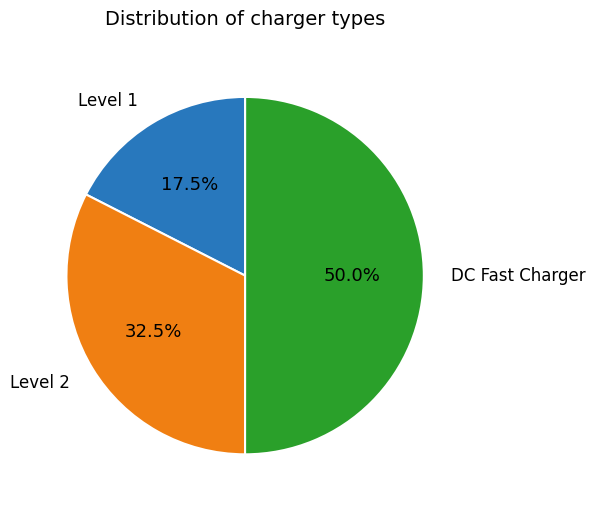

Which slice is the smallest?

Level 1